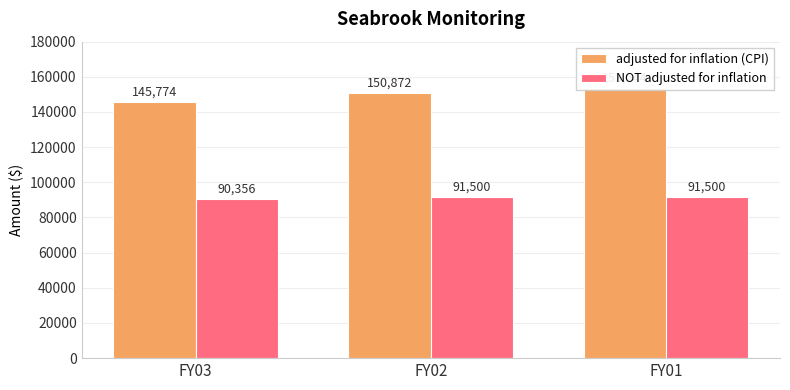

Reading right to left, extract all data points from this chart.

adjusted for inflation (CPI): 153544	150872	145774
NOT adjusted for inflation: 91500	91500	90356